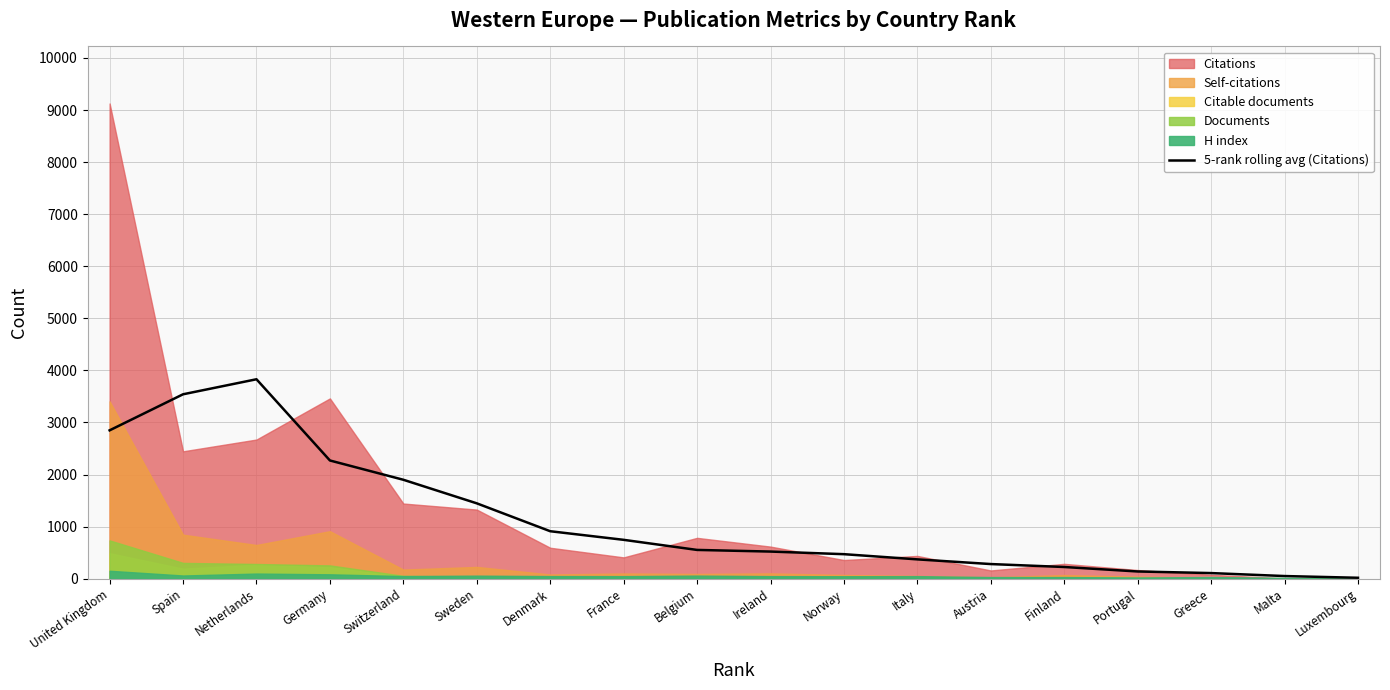

What is the sum of all values?

20227.2